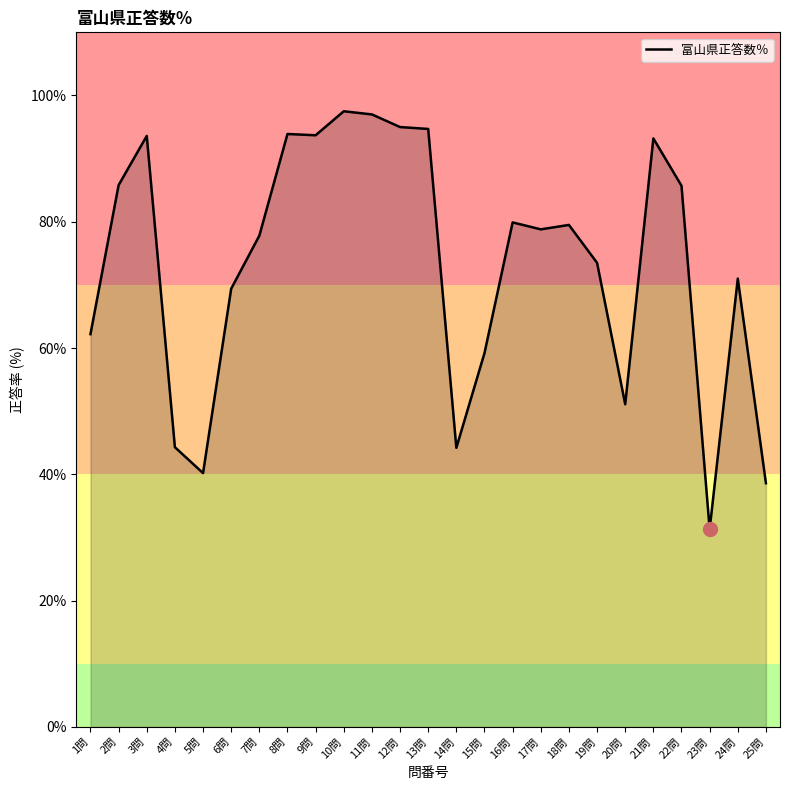

The value at 25問 is 10.7. True or false?

False